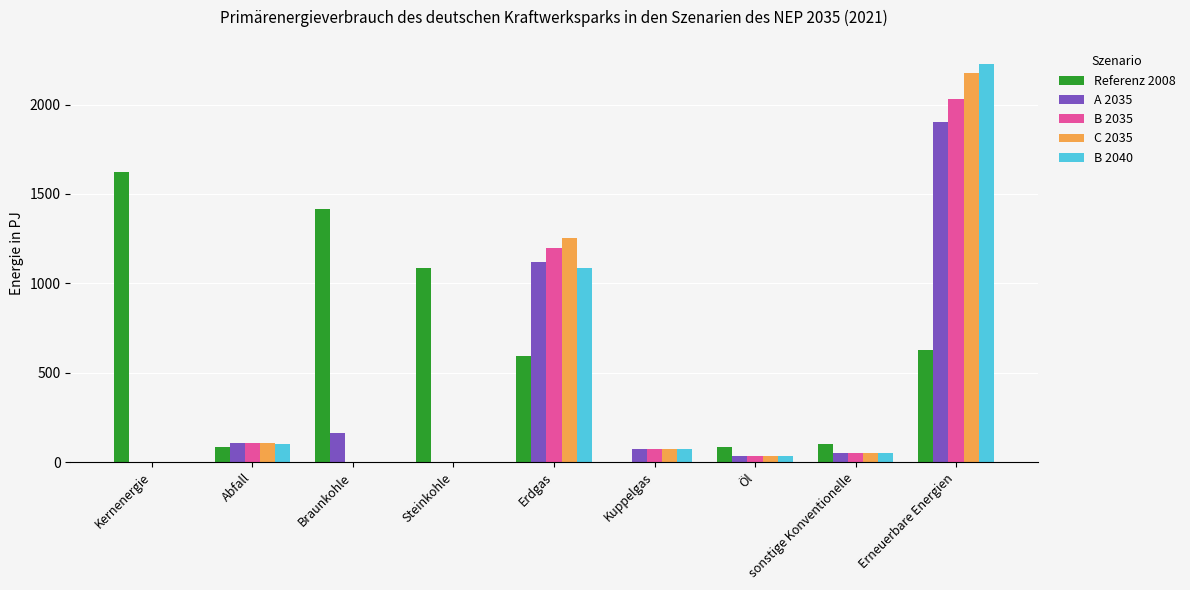

The B 2035 series shows 1198.8 at Erdgas. True or false?

True